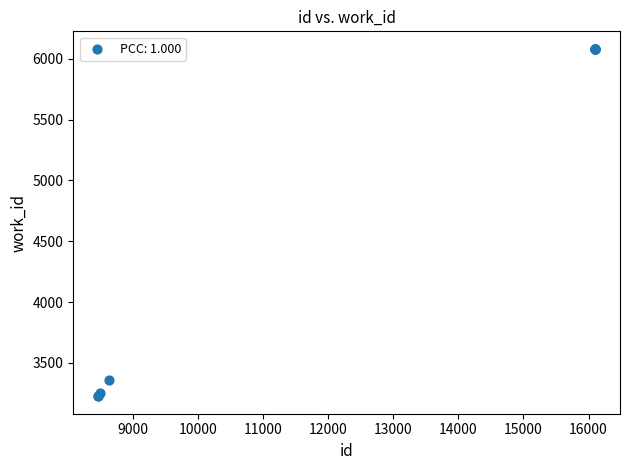

What Y value in the scatter plot is closest to 4654?

3361